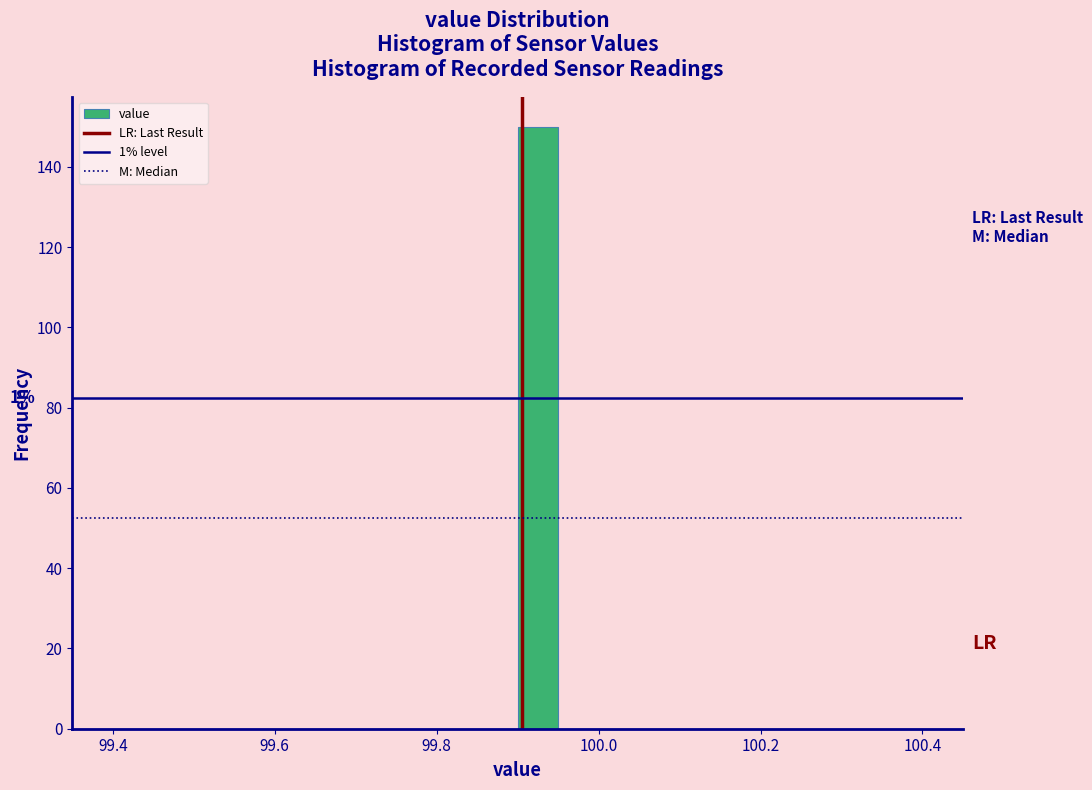

Around what value on the x-axis is the tallest bar? Give the approximate position of its centre, as read against the axis.

99.92